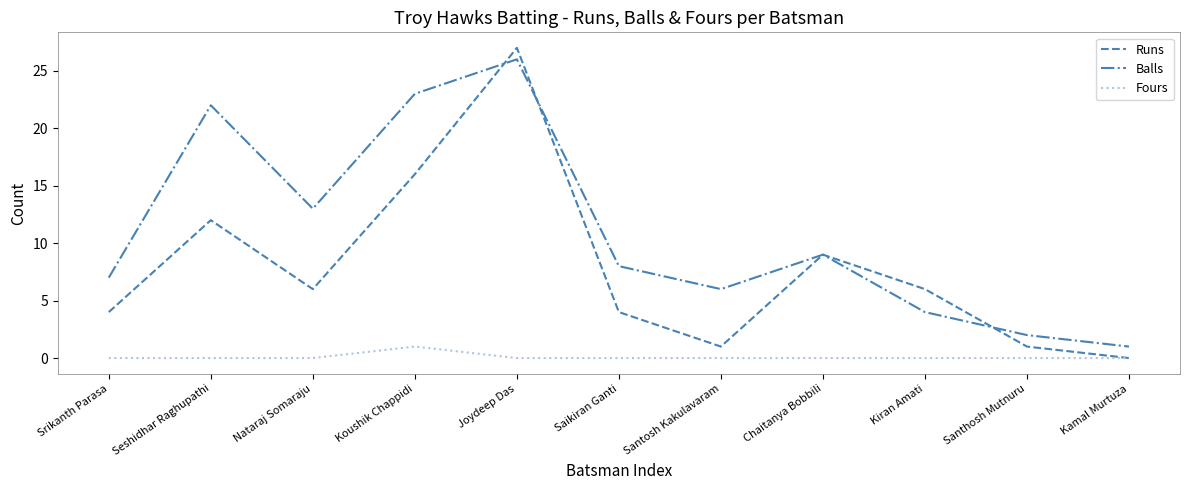

Is it true that Fours equals -1 at Kiran Amati?

False